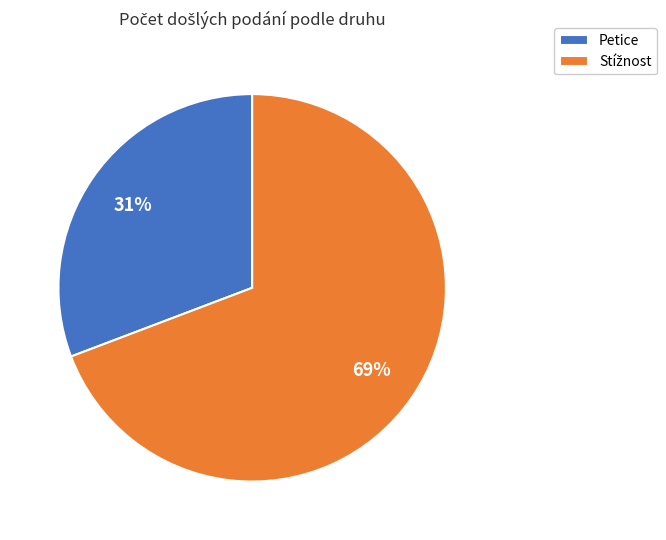

What is the smallest slice in the pie chart?

Petice